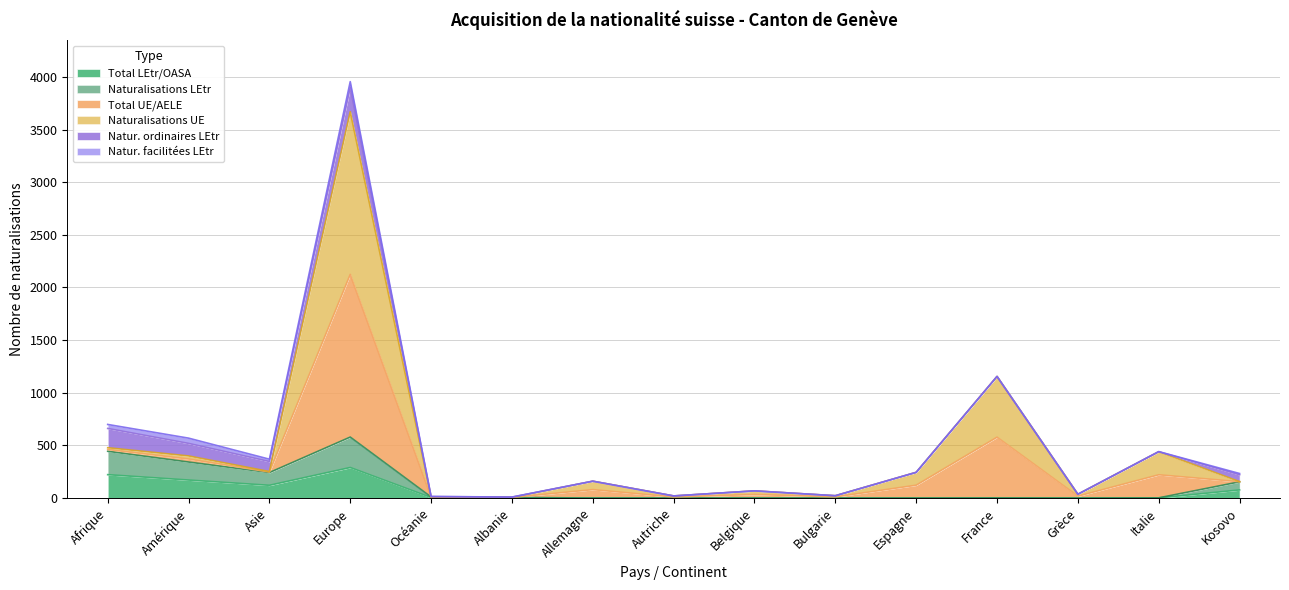

Does the chart have visible grid lines?

Yes